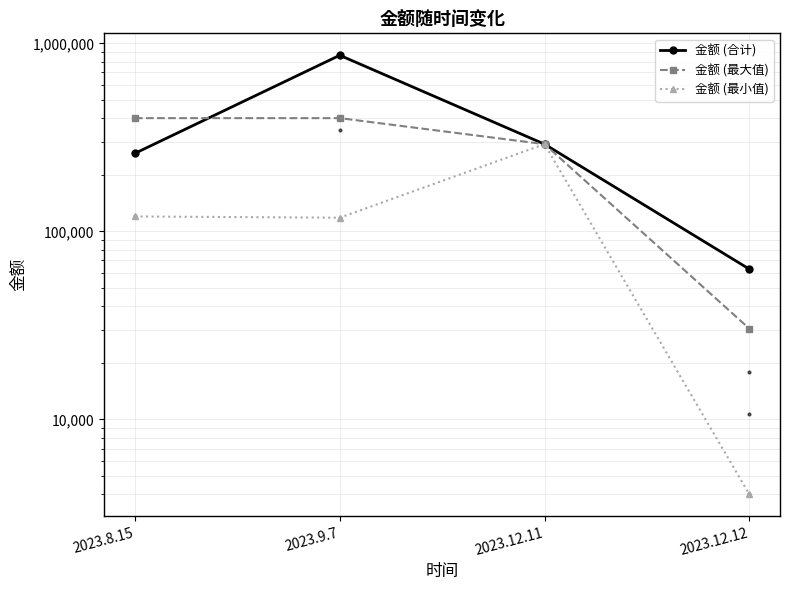

Which series changed the most between 2023.8.15 and 2023.9.7?

金额 (合计)